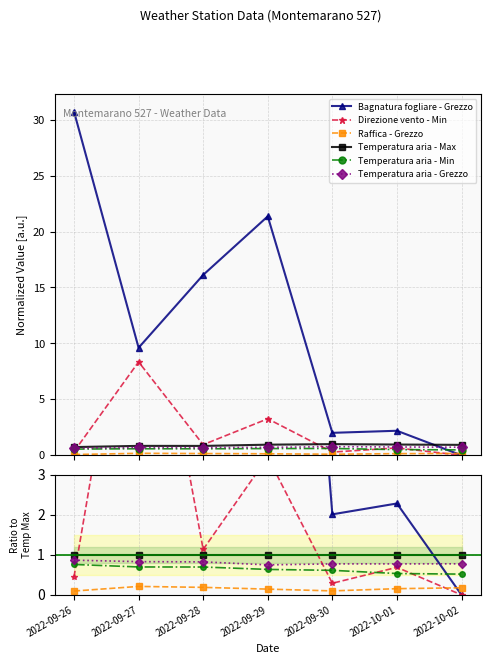

After their last crossing, which series has the higher values: Temperatura aria - Min or Bagnatura fogliare - Grezzo?

Temperatura aria - Min